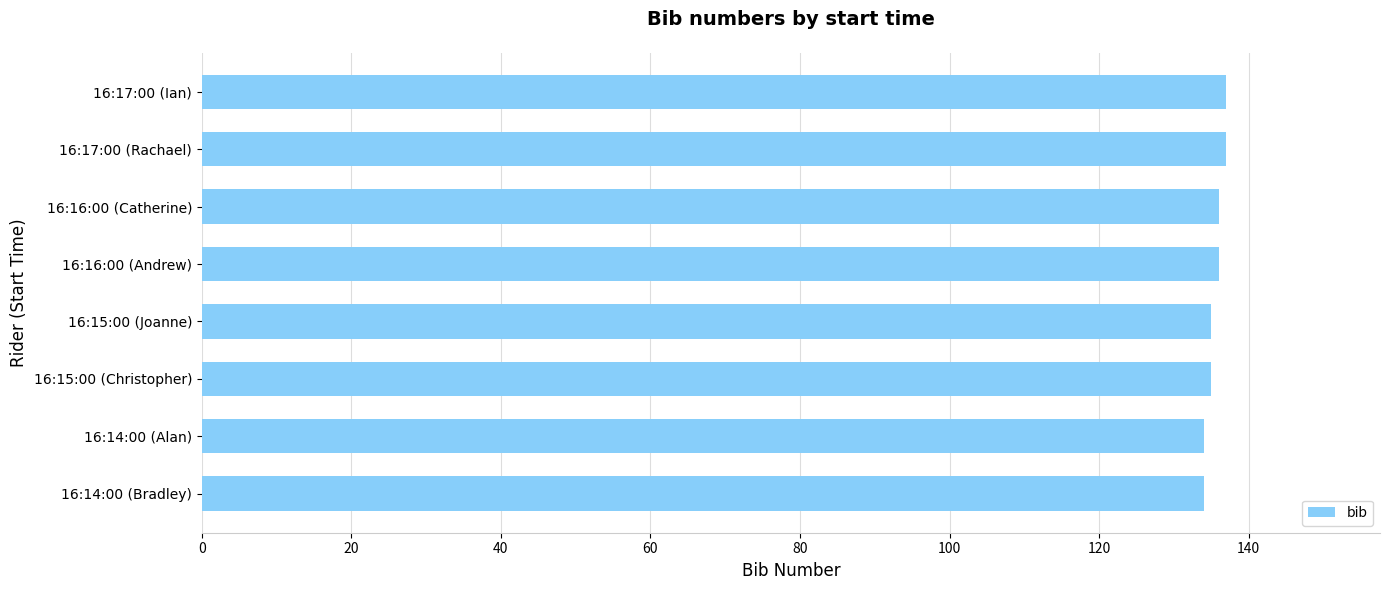

What is the ratio of the value at 16:14:00 (Bradley) to the value at 16:16:00 (Catherine)?

1.0